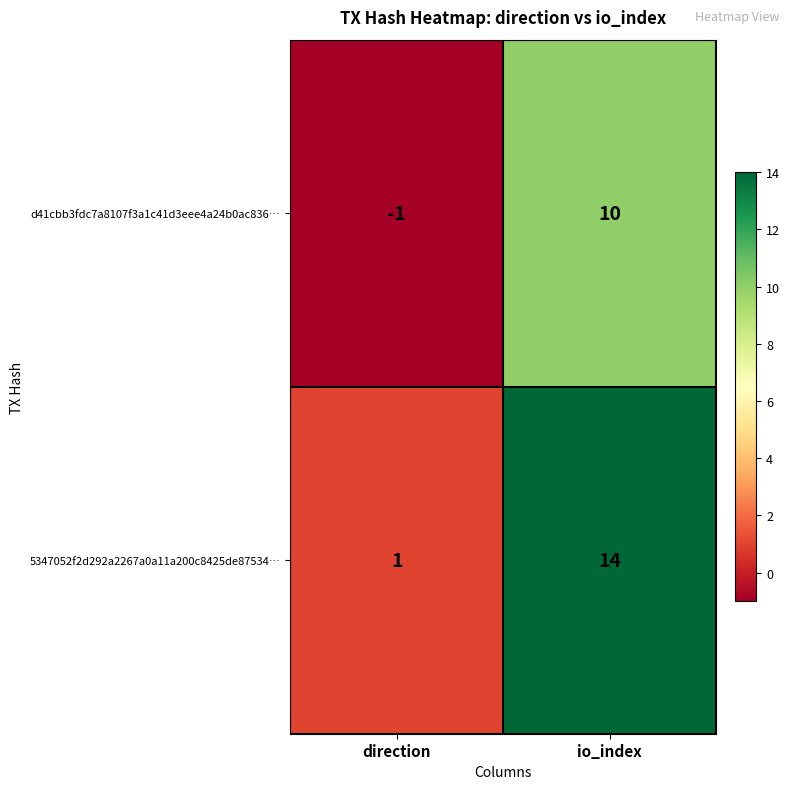

What is the difference between the 5347052f2d292a2267a0a11a200c8425de87534… values at direction and io_index?

13